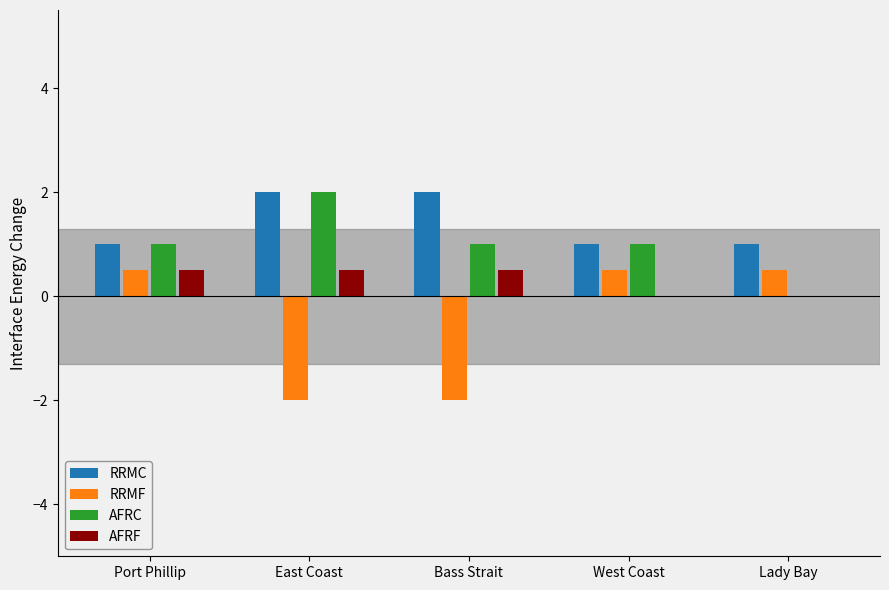

Reading right to left, list all the values displayed in this chart.

RRMC: 1.0	1.0	2.0	2.0	1.0
RRMF: 0.5	0.5	-2.0	-2.0	0.5
AFRC: 0.0	1.0	1.0	2.0	1.0
AFRF: 0.0	0.0	0.5	0.5	0.5